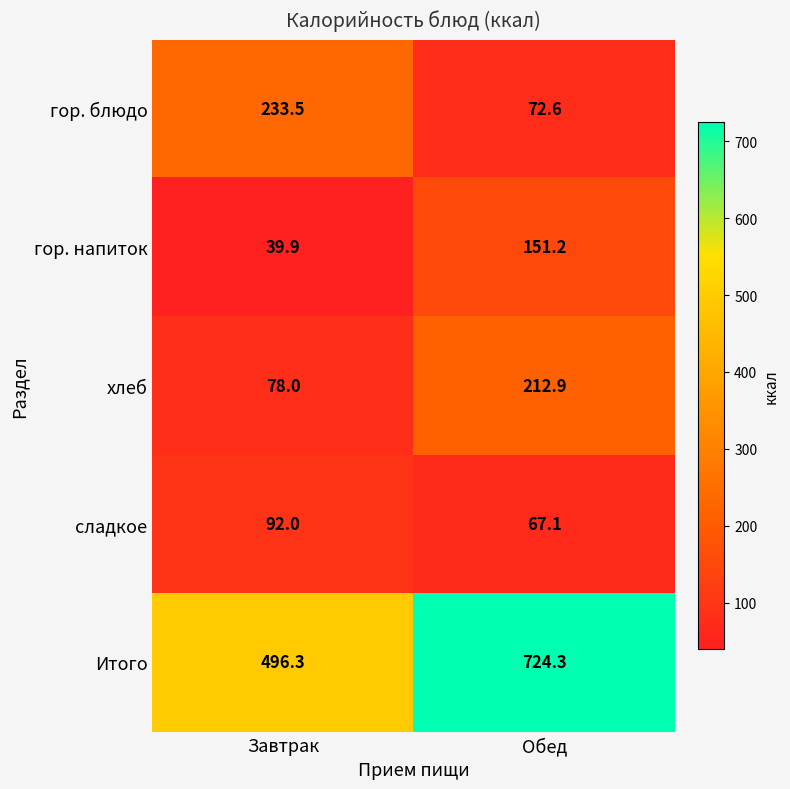

Is it true that Итого equals 496.3 at Завтрак?

True